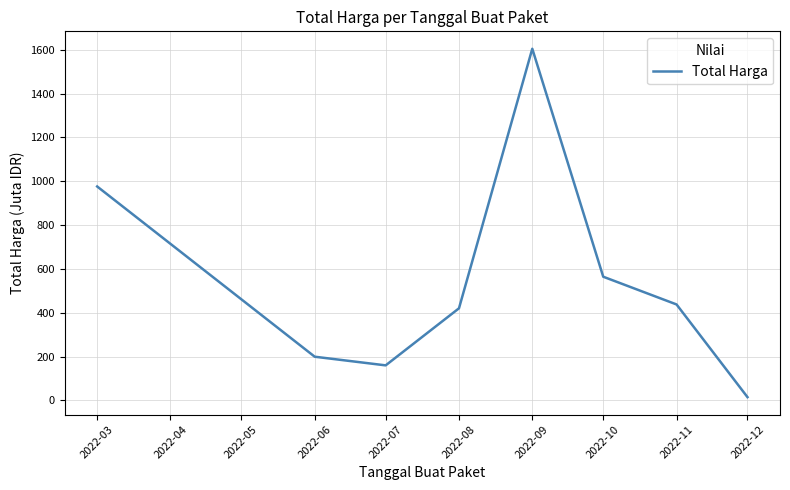

Is it true that the value at 2022-09 is 860.6?

False